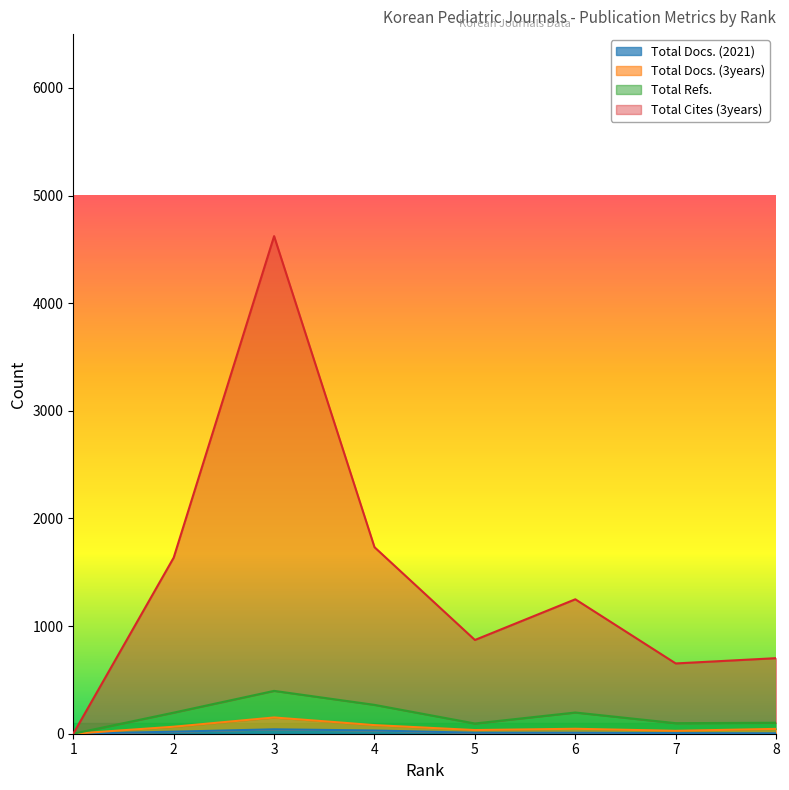

What is the highest value of the Total Docs. (2021) series?

41